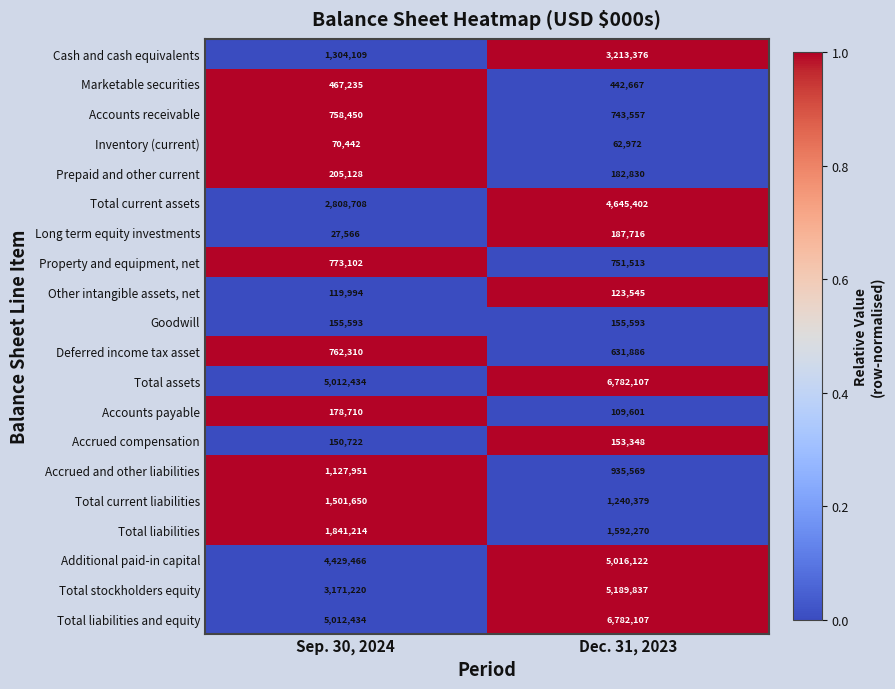

Read the Total assets value at Dec. 31, 2023, to the nearest 10.

6782110